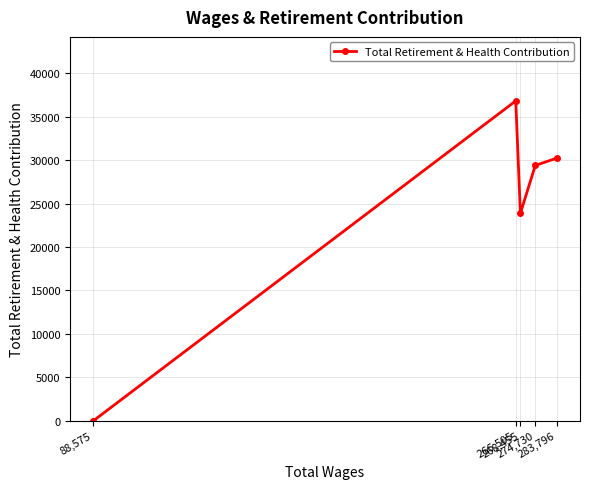

True or false: the data has more than 1 interior local peaks.

False